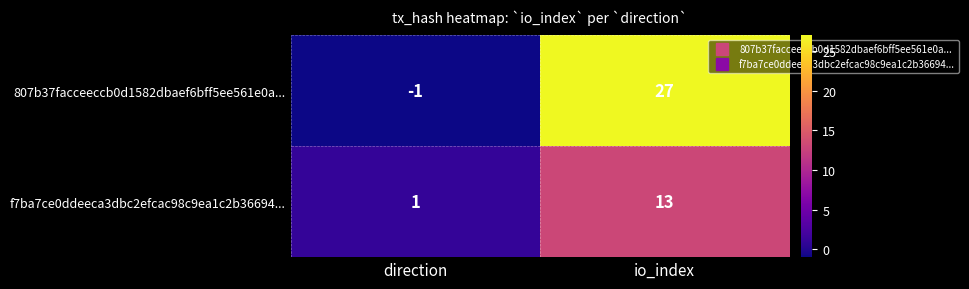

Reading left to right, extract all data points from this chart.

807b37facceeccb0d1582dbaef6bff5ee561e0a...: direction=-1	io_index=27
f7ba7ce0ddeeca3dbc2efcac98c9ea1c2b36694...: direction=1	io_index=13